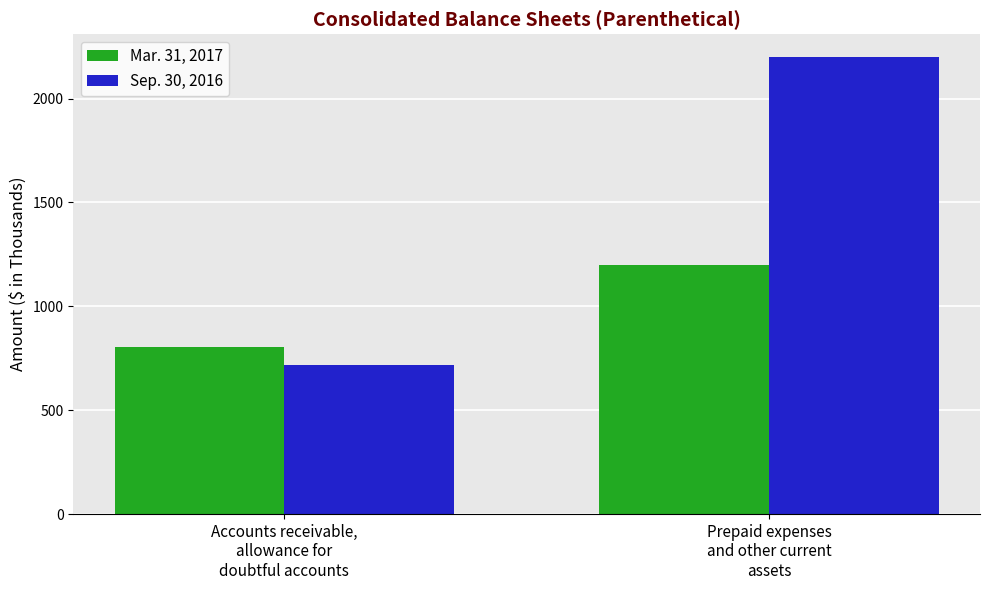

How many series are shown in this chart?

2